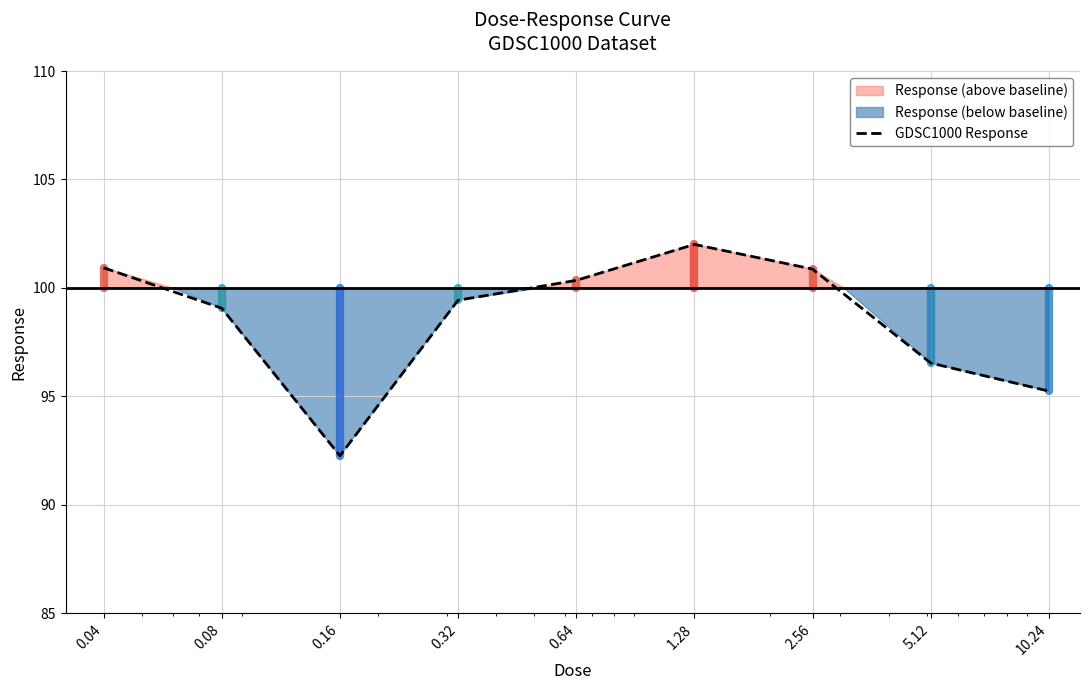

The chart shows a value of 161.5 at 5.12. True or false?

False